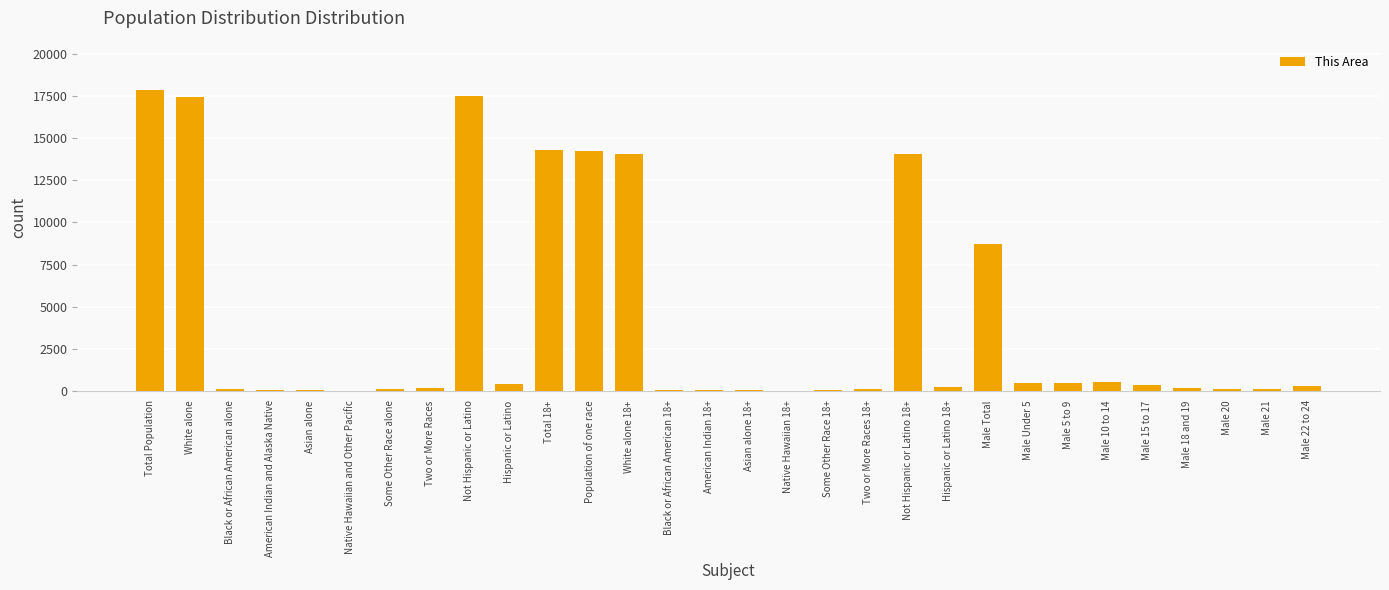

What is the sum of all values?

121931